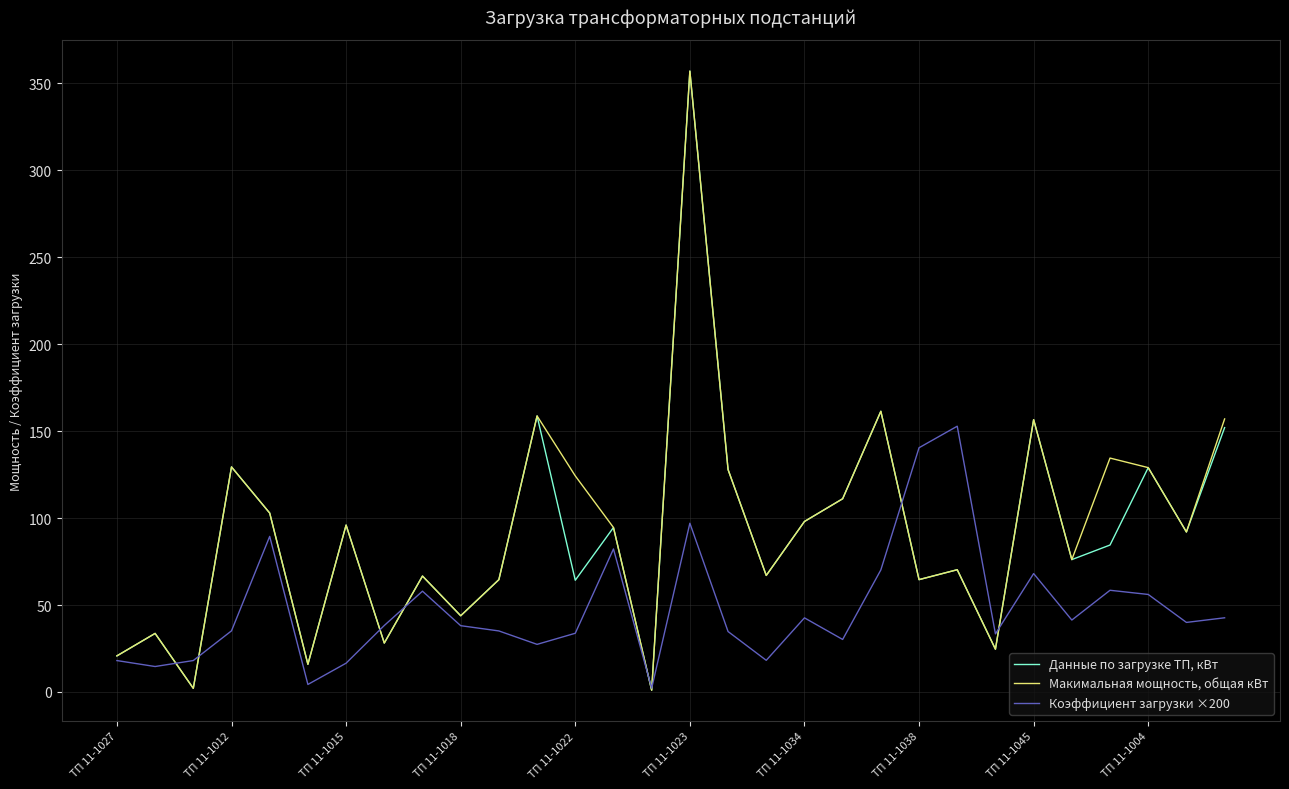

How many distinct data groups are displayed?

3